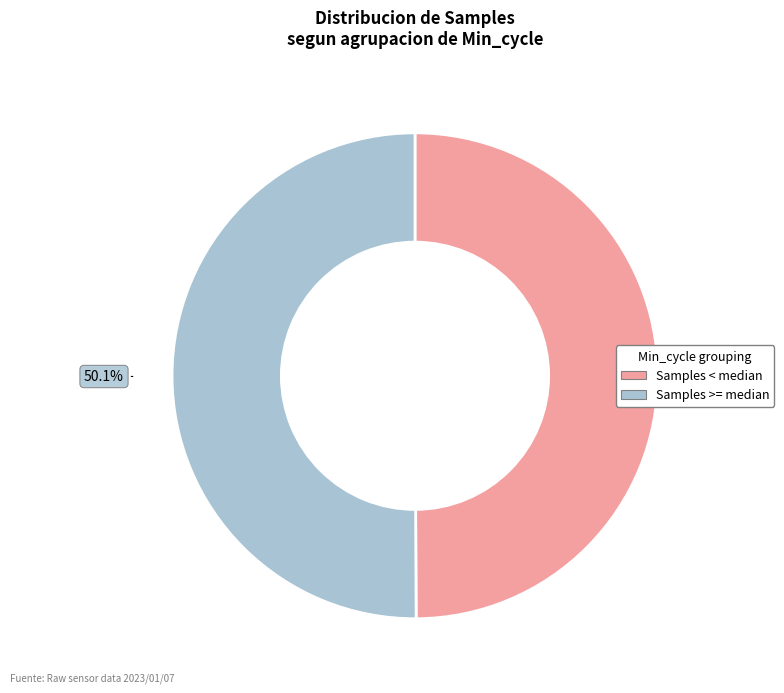

Does any single category account for the majority?

Yes